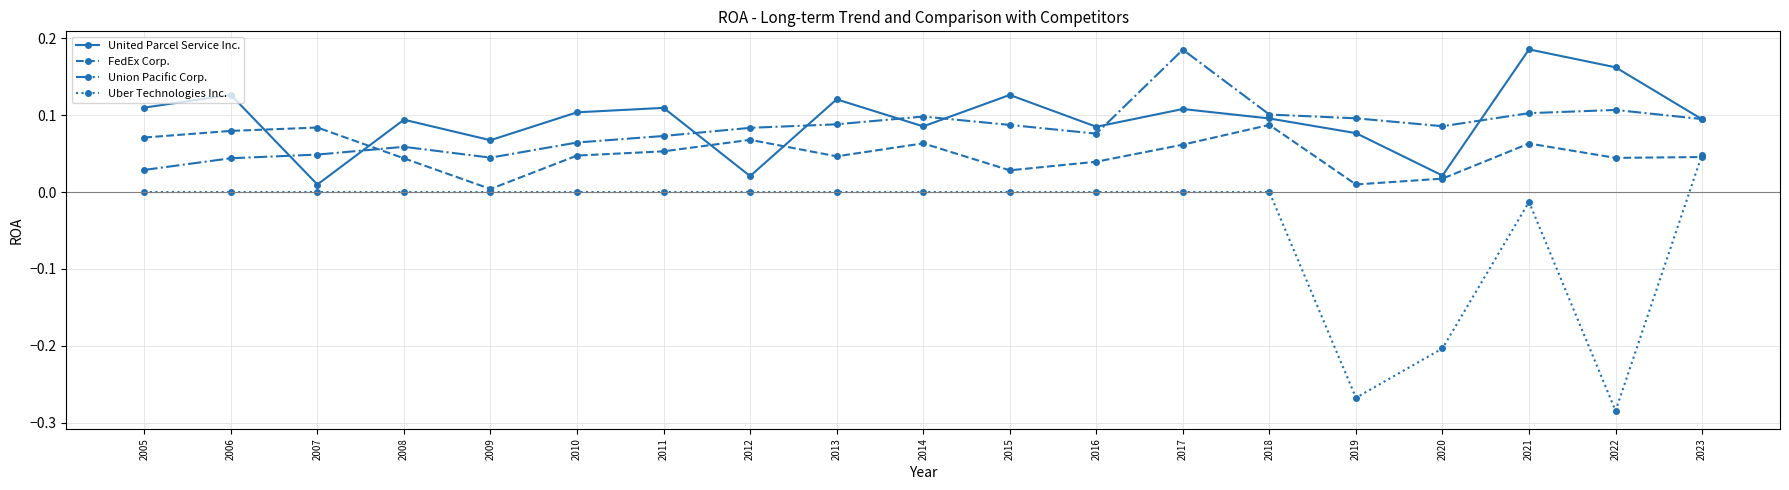

At 2015, list the series in order from largest to smallest.

United Parcel Service Inc., Union Pacific Corp., FedEx Corp., Uber Technologies Inc.